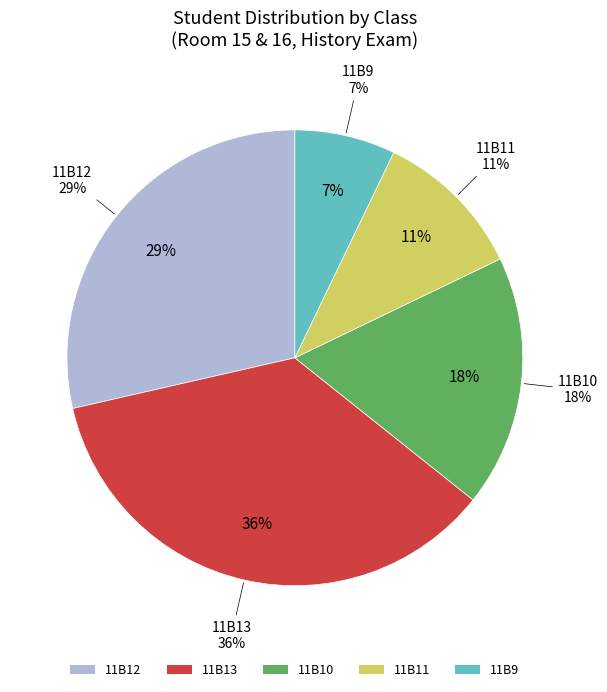

To the nearest percent, what is the difference between the 11B12 and 11B10 slice percentages?

11%